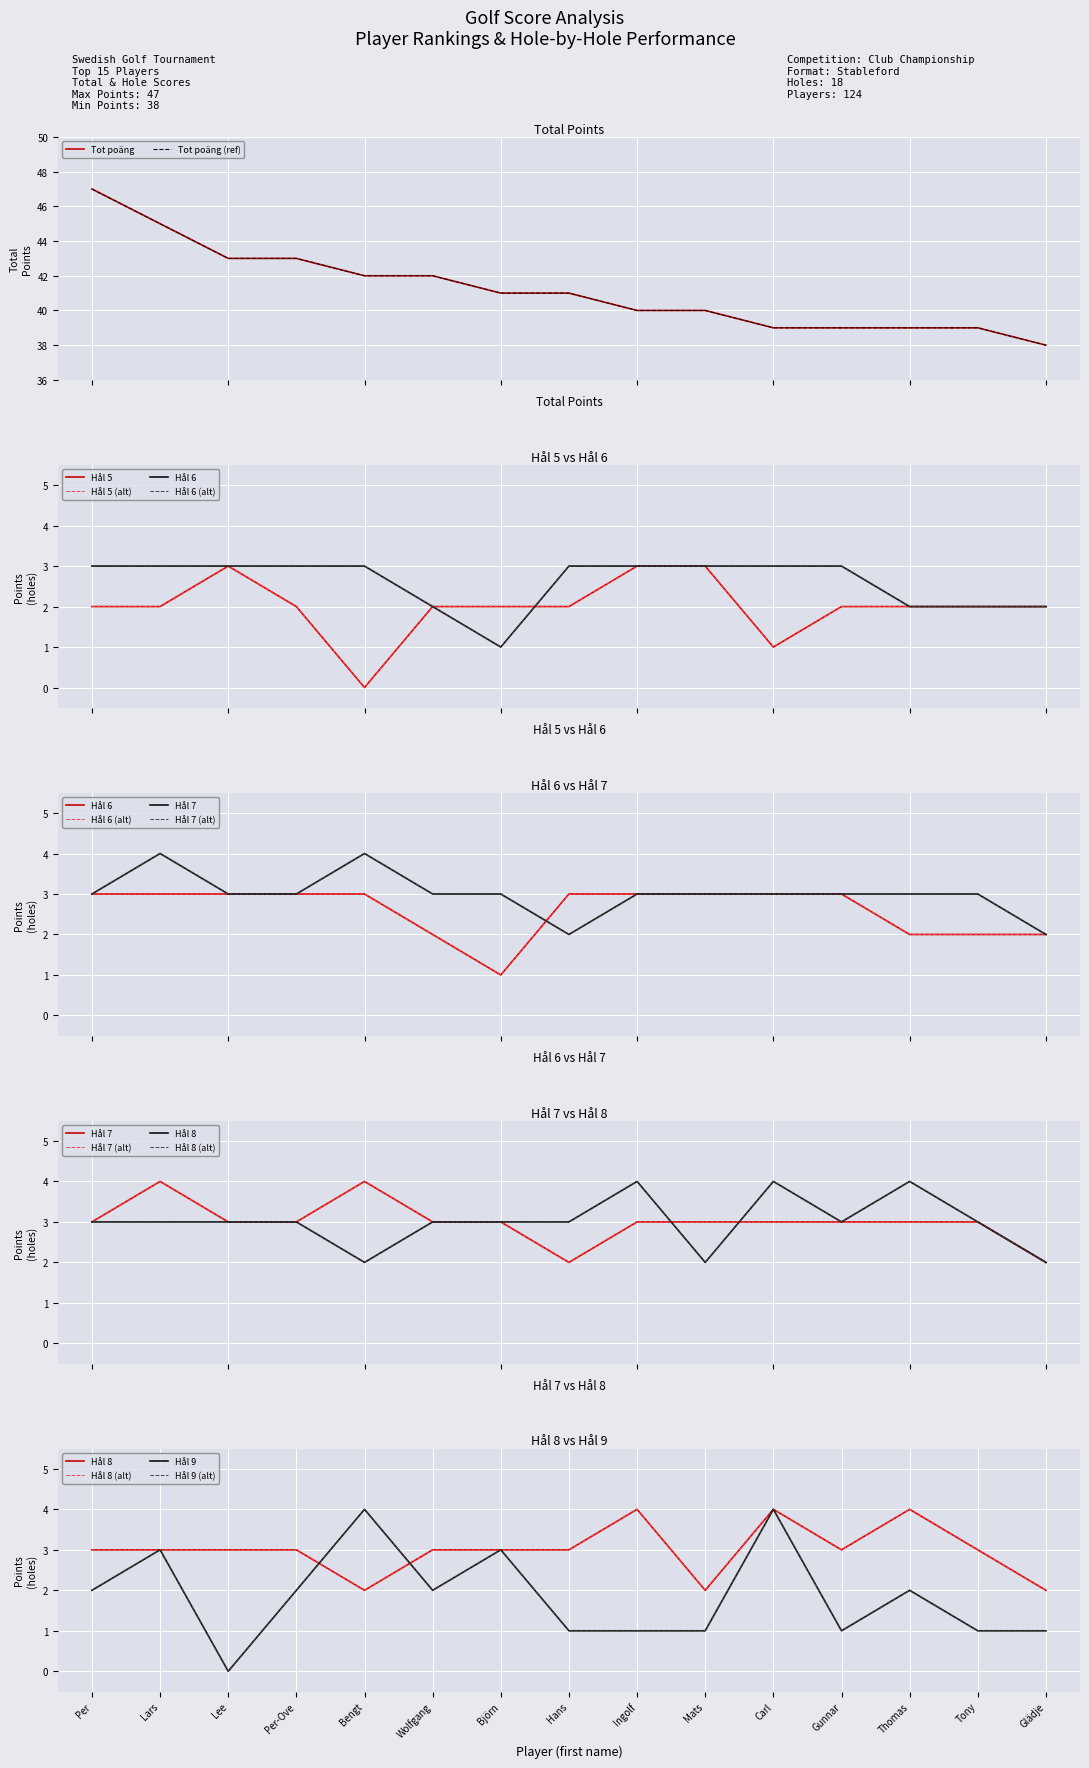

The Hål 9 series shows 1 at Hans. True or false?

True